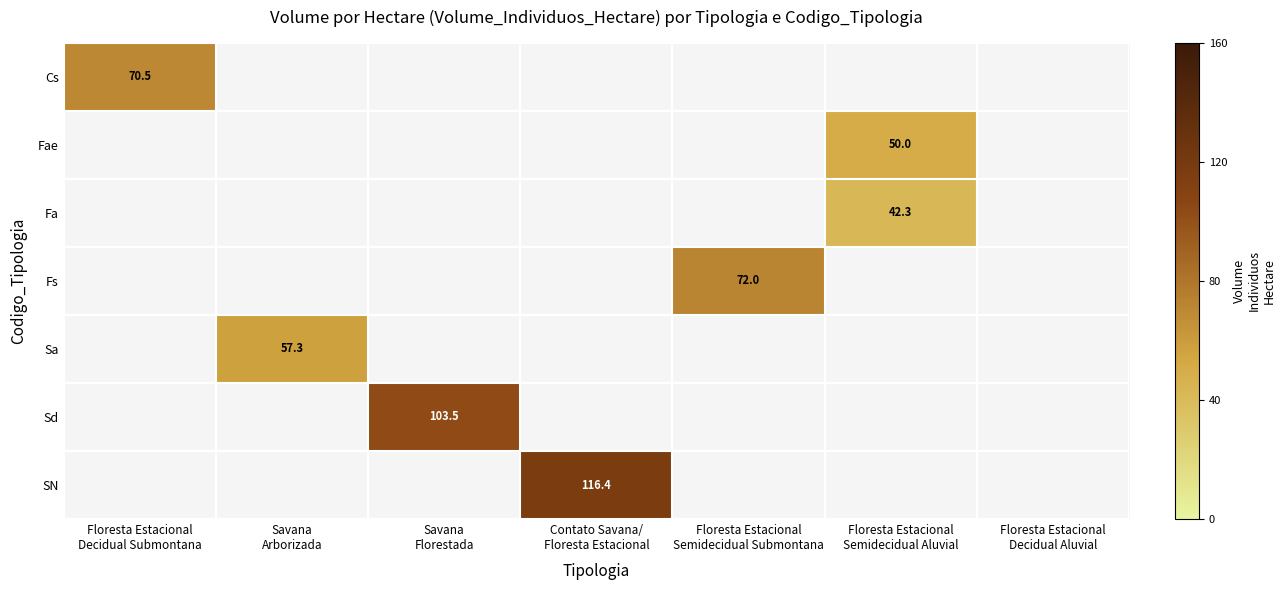

List the series in order of their overall mean, highest first.

Cs, Fae, Fa, Fs, Sa, Sd, SN